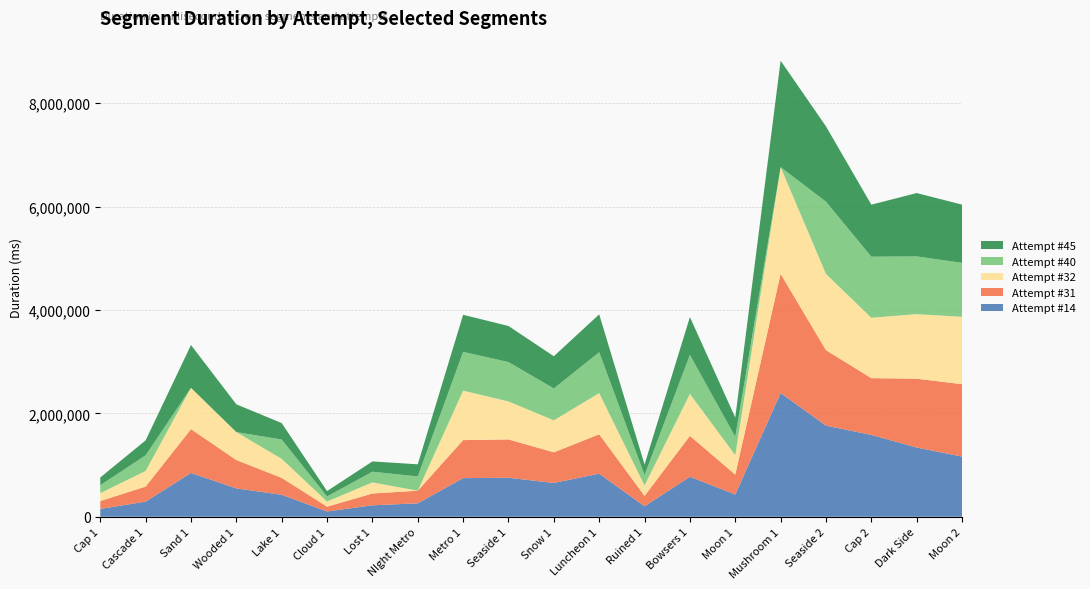

Reading right to left, transcribe all the data shown in this chart.

Attempt #14: Moon 2=1164498	Dark Side=1339883	Cap 2=1583413	Seaside 2=1762399	Mushroom 1=2393356	Moon 1=431443	Bowsers 1=772868	Ruined 1=202738	Luncheon 1=834188	Snow 1=653842	Seaside 1=755010	Metro 1=747606	NIght Metro=259934	Lost 1=221620	Cloud 1=102299	Lake 1=425758	Wooded 1=548449	Sand 1=847851	Cascade 1=292711	Cap 1=152156
Attempt #31: Moon 2=1400300	Dark Side=1330565	Cap 2=1097941	Seaside 2=1460648	Mushroom 1=2305730	Moon 1=384096	Bowsers 1=792208	Ruined 1=200807	Luncheon 1=761147	Snow 1=592676	Seaside 1=741285	Metro 1=735035	NIght Metro=244195	Lost 1=228590	Cloud 1=92815	Lake 1=327014	Wooded 1=549066	Sand 1=847886	Cascade 1=291670	Cap 1=151762
Attempt #32: Moon 2=1303357	Dark Side=1248475	Cap 2=1168064	Seaside 2=1473184	Mushroom 1=2064076	Moon 1=375921	Bowsers 1=812032	Ruined 1=201763	Luncheon 1=796563	Snow 1=618420	Seaside 1=734599	Metro 1=956915	NIght Metro=0	Lost 1=214594	Cloud 1=99787	Lake 1=367448	Wooded 1=540562	Sand 1=798351	Cascade 1=302466	Cap 1=152427
Attempt #40: Moon 2=1043739	Dark Side=1117117	Cap 2=1181067	Seaside 2=1398159	Mushroom 1=0	Moon 1=354477	Bowsers 1=754758	Ruined 1=203165	Luncheon 1=792142	Snow 1=617318	Seaside 1=761675	Metro 1=749469	NIght Metro=276438	Lost 1=206728	Cloud 1=98597	Lake 1=373650	Wooded 1=0	Sand 1=0	Cascade 1=302257	Cap 1=154272
Attempt #45: Moon 2=1125865	Dark Side=1225096	Cap 2=1006154	Seaside 2=1457078	Mushroom 1=2058078	Moon 1=372914	Bowsers 1=731590	Ruined 1=201783	Luncheon 1=731486	Snow 1=622533	Seaside 1=697646	Metro 1=717890	NIght Metro=233956	Lost 1=199243	Cloud 1=103299	Lake 1=318058	Wooded 1=537064	Sand 1=827801	Cascade 1=289293	Cap 1=149314